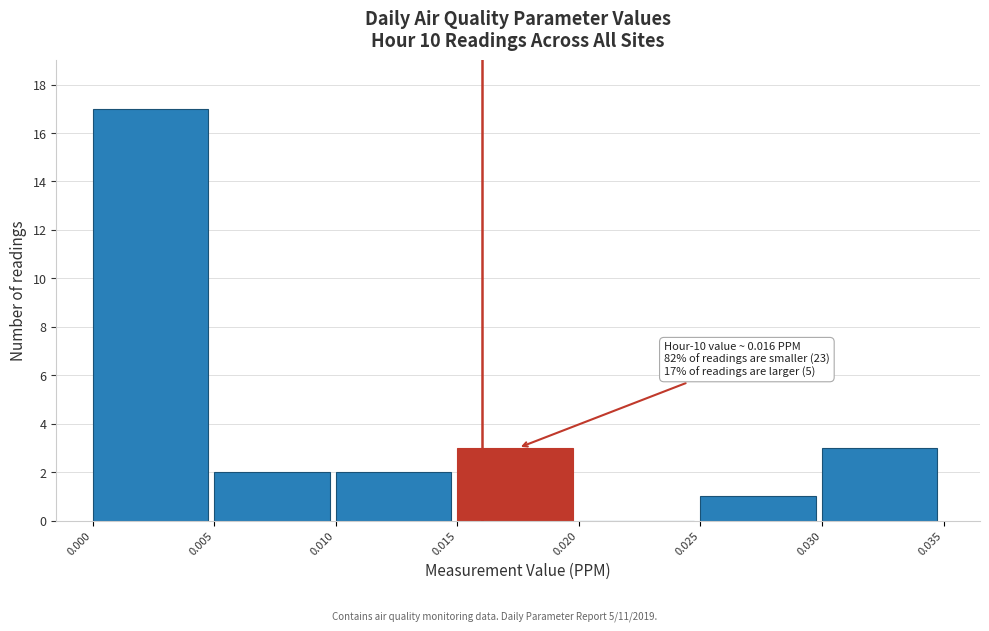

Over which range of the x-axis is the bar tallest?

0.000 to 0.005